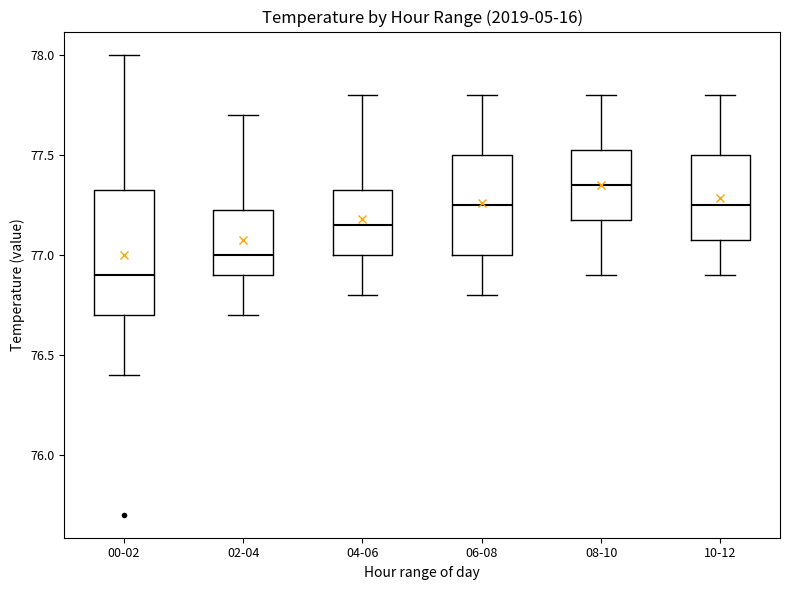

Reading left to right, read every box against the y-axis: the position of its median line, the range the box covers, and the ends of its whiskers. The values are not printed on the chart, so give them approximately, as read against the axis.

00-02: median 76.90, box 76.70 to 77.35, whiskers 76.40 to 78.00
02-04: median 77.00, box 76.90 to 77.25, whiskers 76.70 to 77.70
04-06: median 77.15, box 77.00 to 77.35, whiskers 76.80 to 77.80
06-08: median 77.25, box 77.00 to 77.50, whiskers 76.80 to 77.80
08-10: median 77.35, box 77.20 to 77.55, whiskers 76.90 to 77.80
10-12: median 77.25, box 77.10 to 77.50, whiskers 76.90 to 77.80